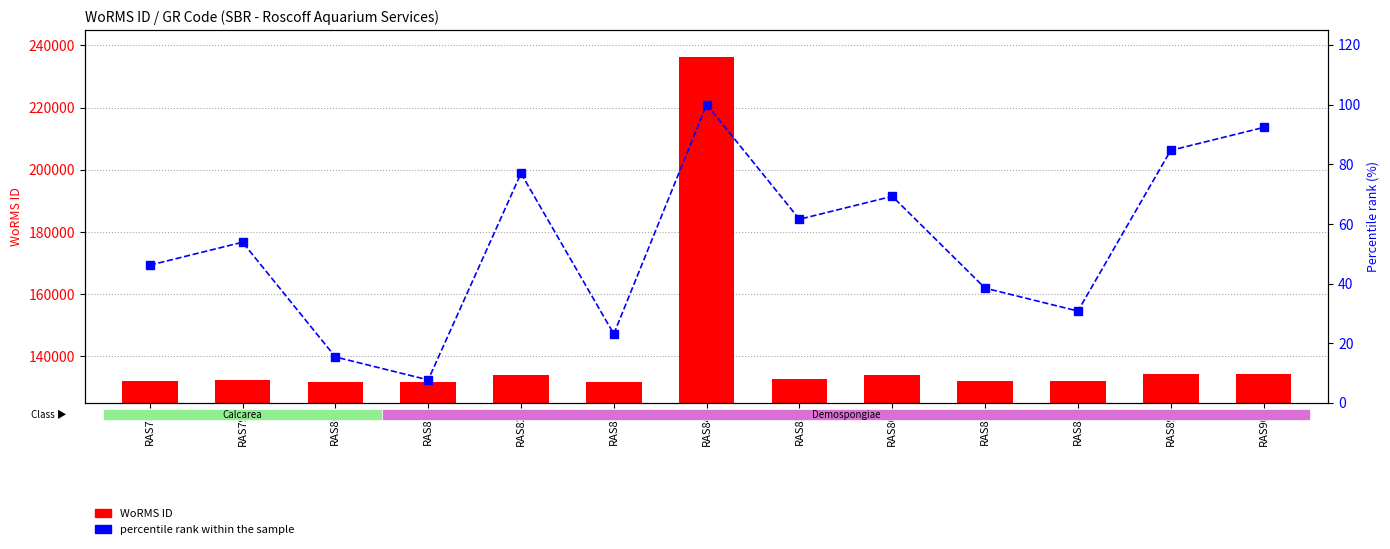

Rank the series at RAS89 from lowest to highest value.

percentile rank within the sample, WoRMS ID